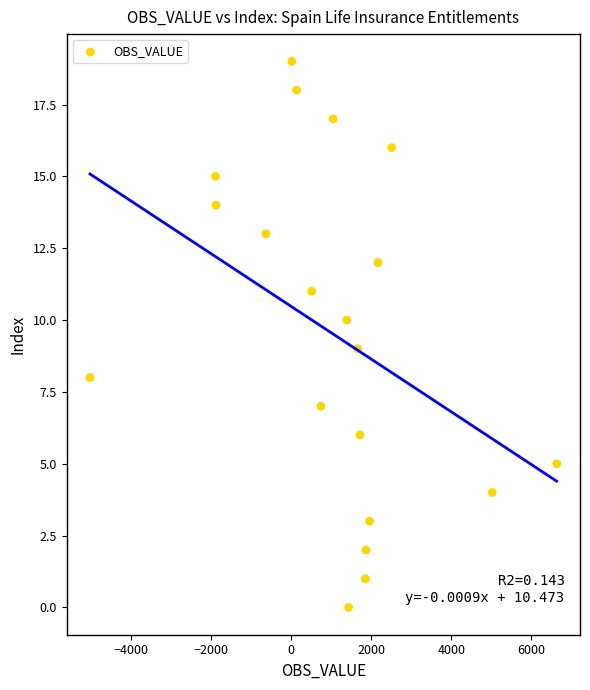

What is the range of Y values (max minus min)?

19